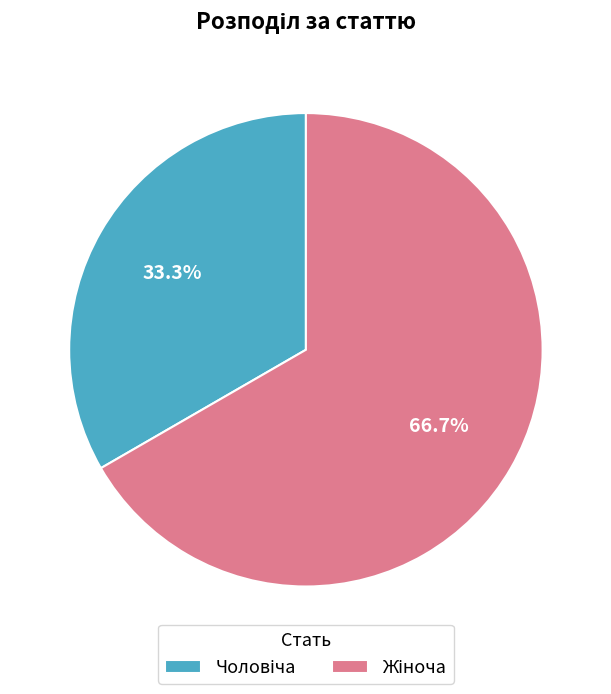

Is there any slice that represents more than half of the pie?

Yes